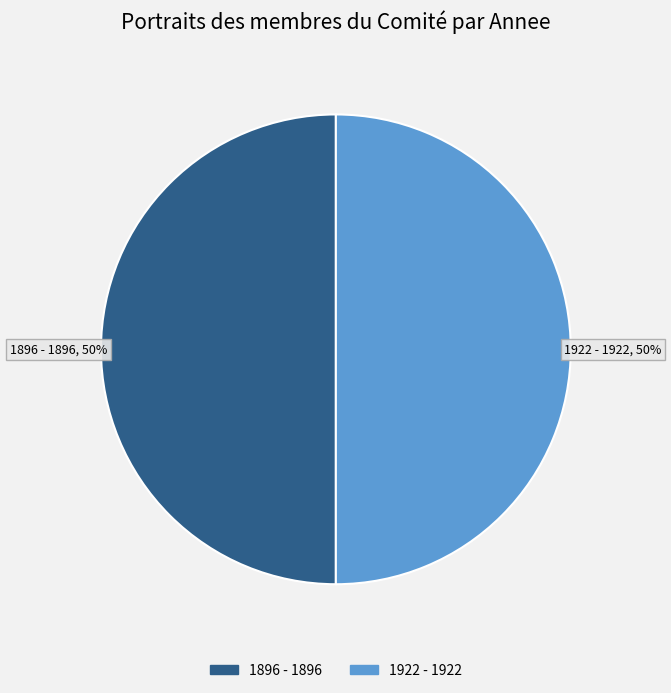

Is the sum of 1896 - 1896 and 1922 - 1922 greater than half?

Yes